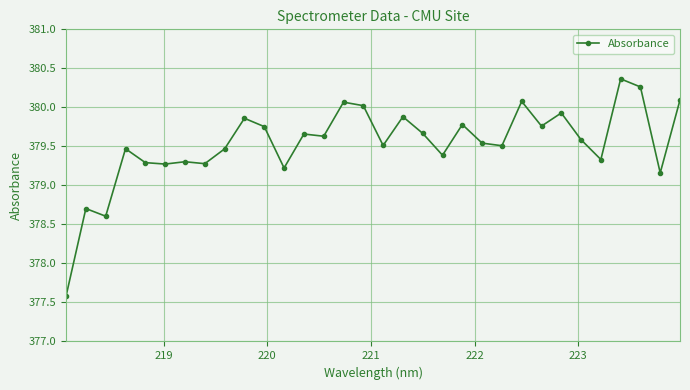

What is the smallest value displayed?

377.6